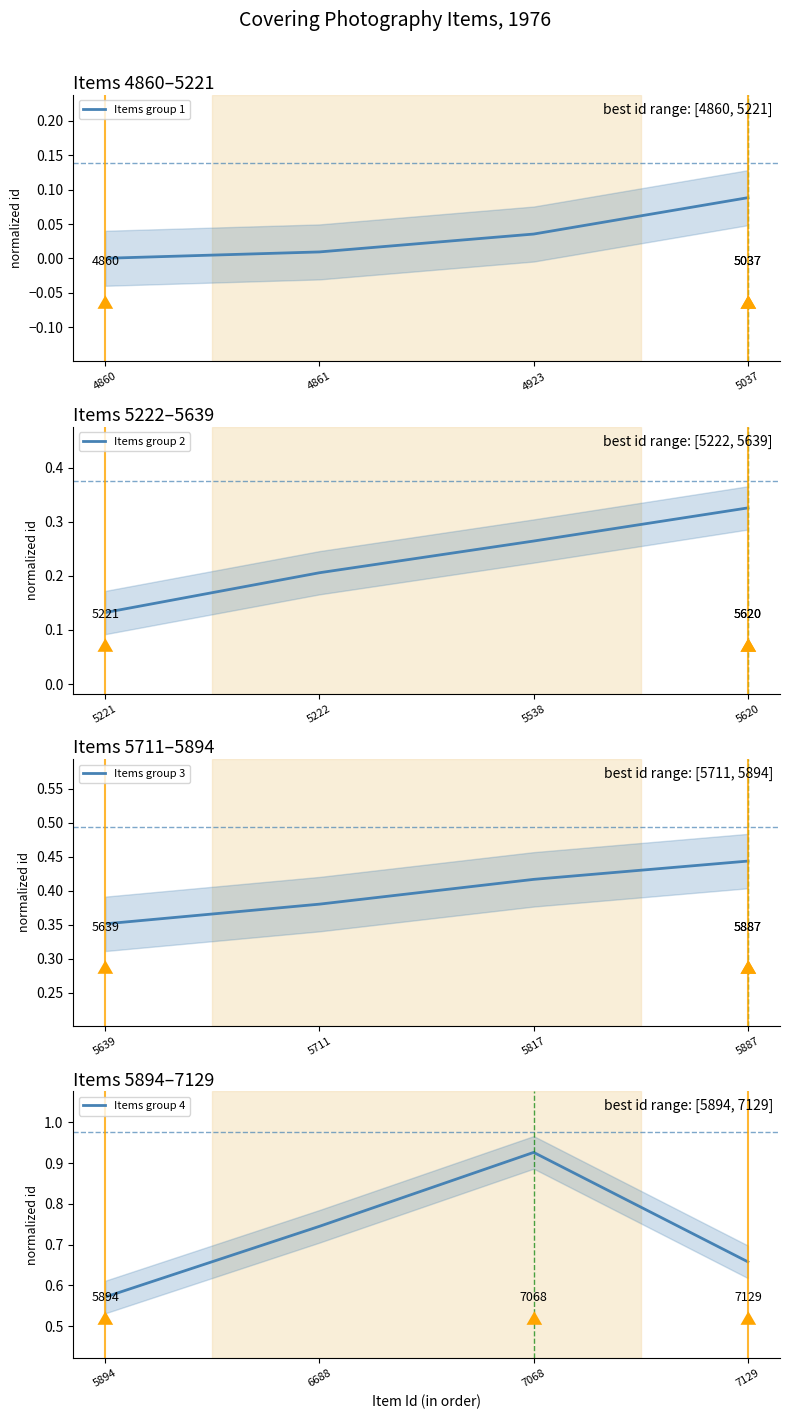

Is it true that Items group 2 equals 0.0 at 5221?

False